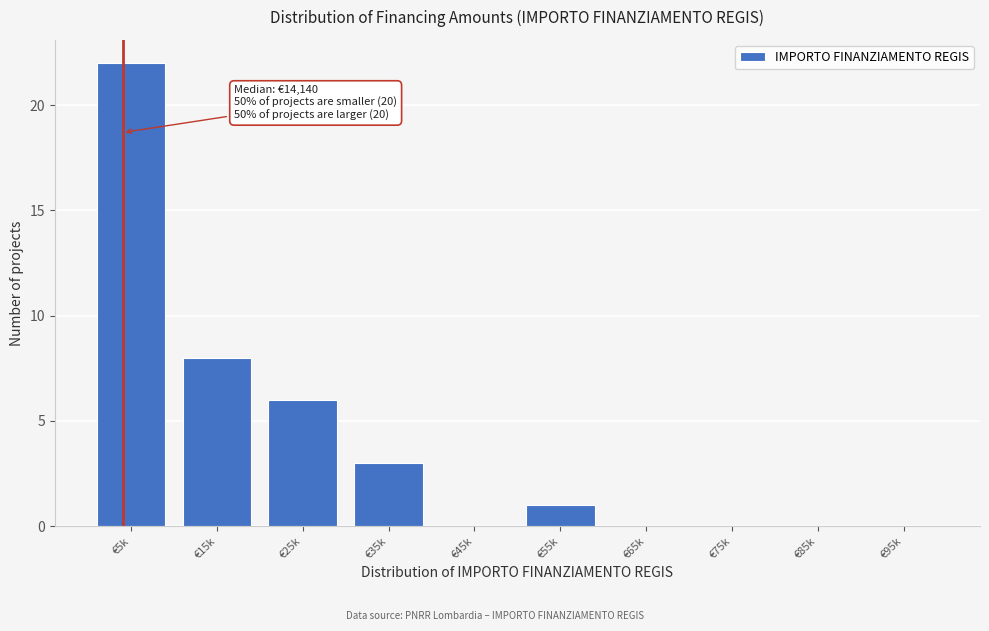

Reading left to right, list all the values displayed in this chart.

€5k=22	€15k=8	€25k=6	€35k=3	€45k=0	€55k=1	€65k=0	€75k=0	€85k=0	€95k=0